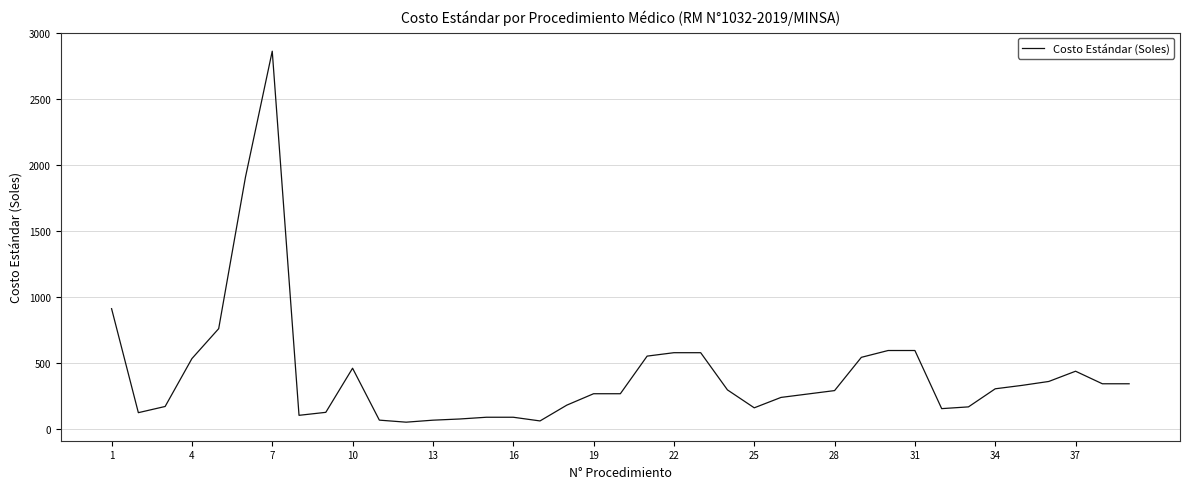

What is the difference between the maximum and minimum values?

2808.2